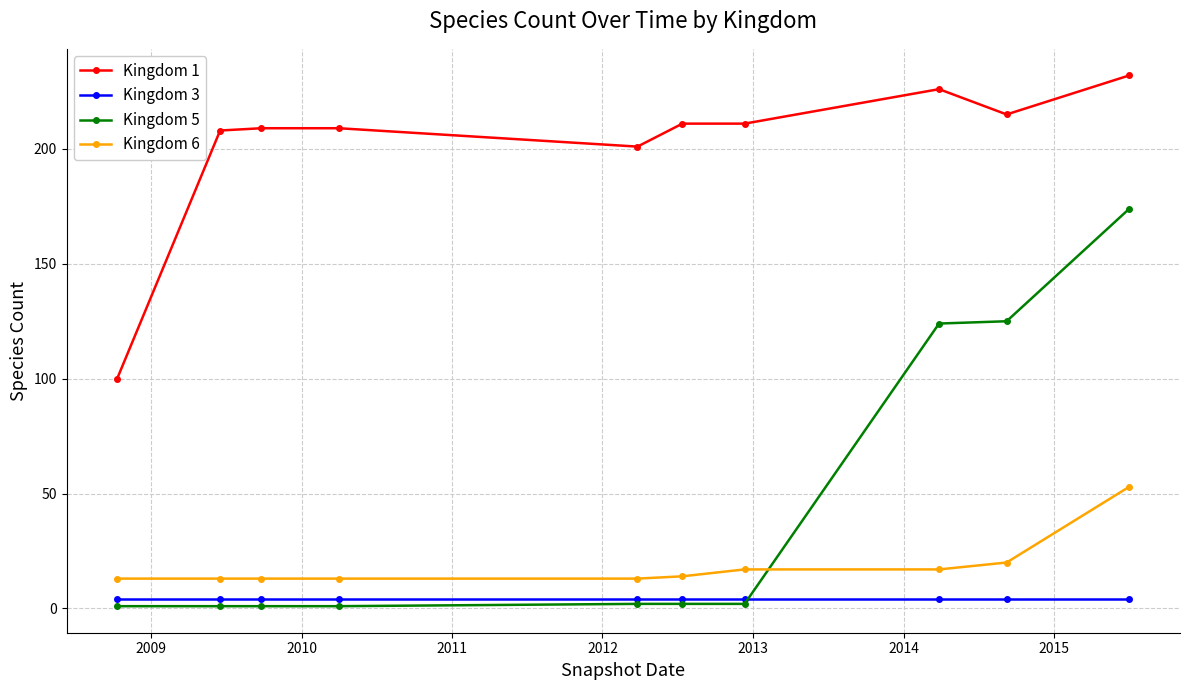

True or false: Kingdom 3 and Kingdom 5 cross at least once.

True